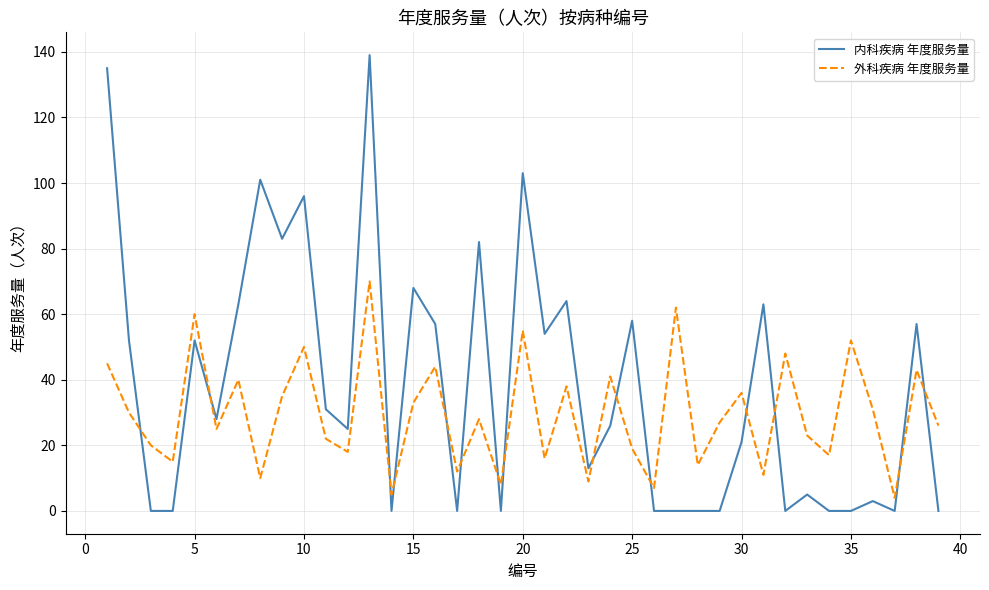

Rank the series by their average value, from lowest to highest.

外科疾病 年度服务量, 内科疾病 年度服务量